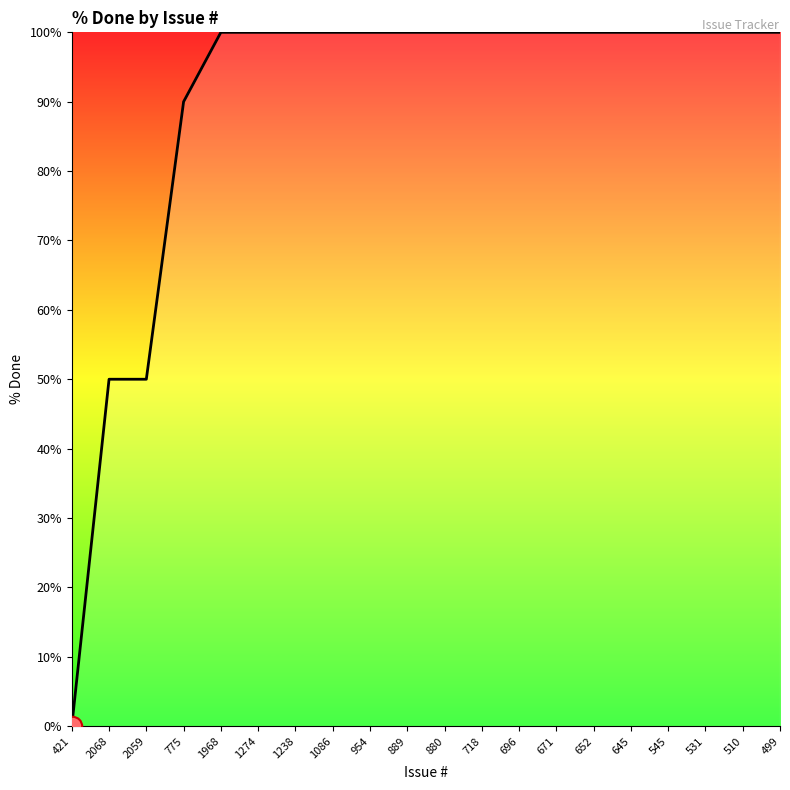

Reading left to right, extract all data points from this chart.

421=0	2068=50	2059=50	775=90	1968=100	1274=100	1238=100	1086=100	954=100	889=100	880=100	718=100	696=100	671=100	652=100	645=100	545=100	531=100	510=100	499=100